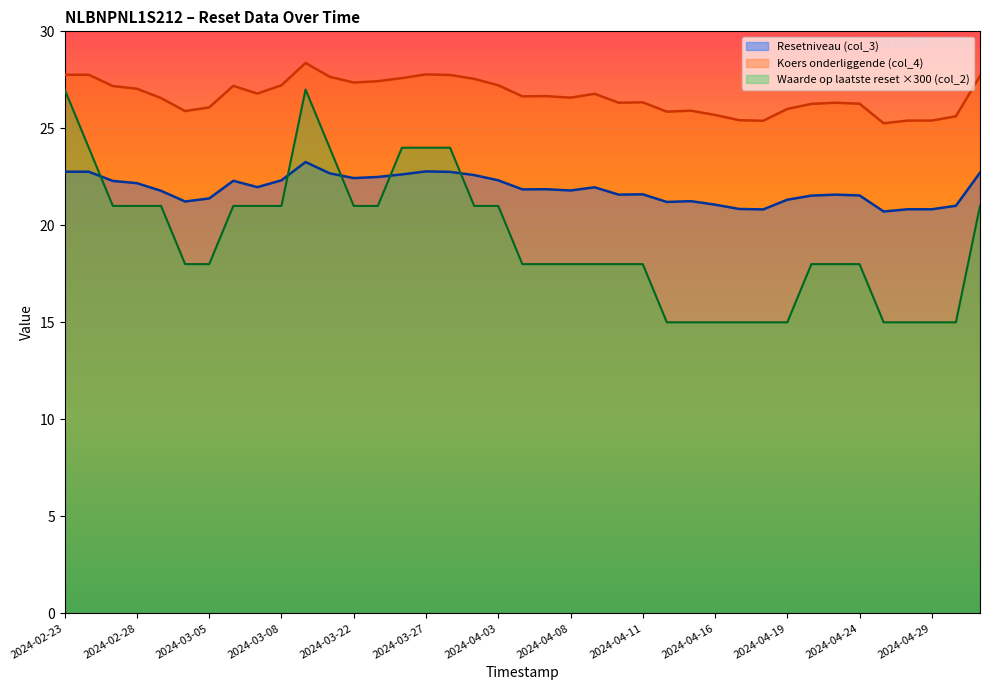

Is the value of Koers onderliggende (col_4) at 2024-02-23 greater than the value of Waarde op laatste reset (col_2) at 2024-04-23?

Yes